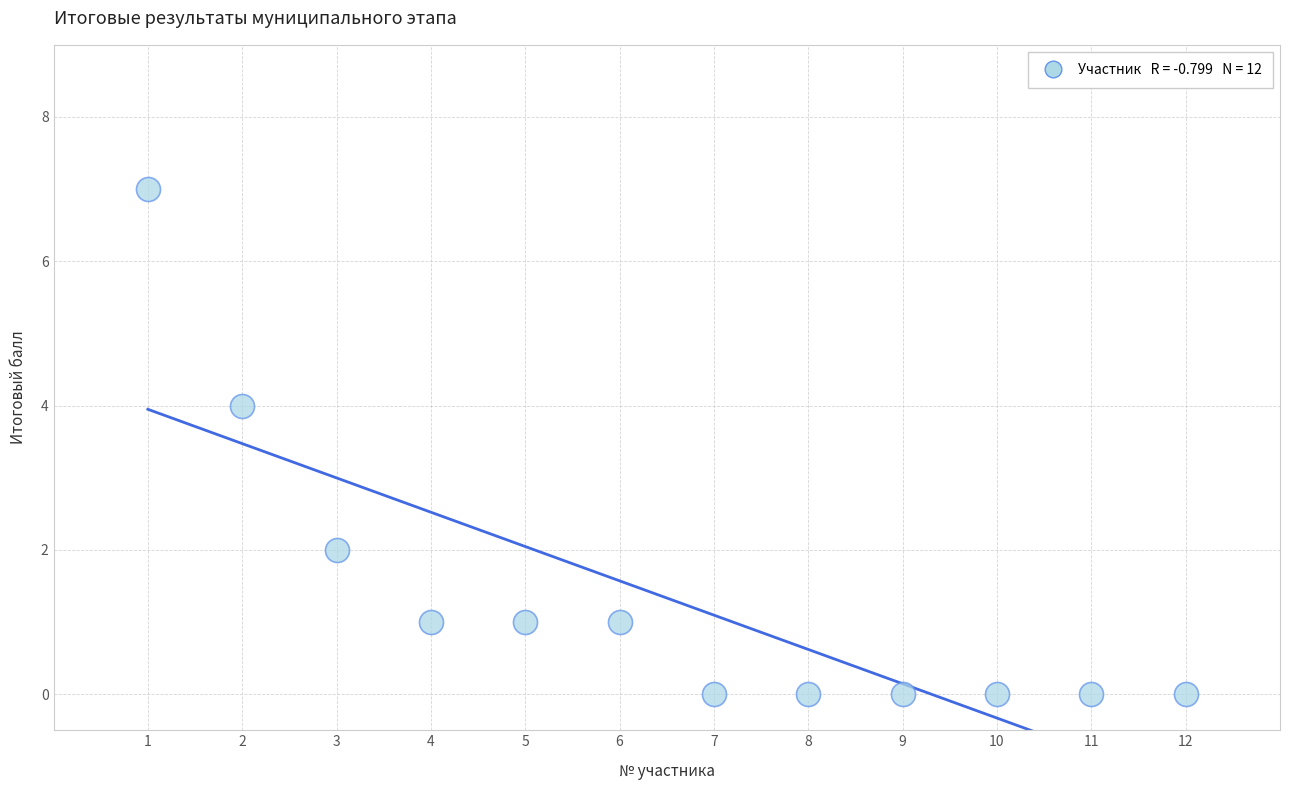

What is the range of X values (max minus min)?

11